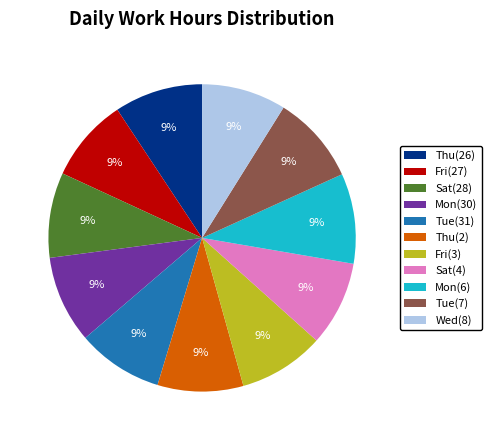

How many slices are in this pie chart?

11